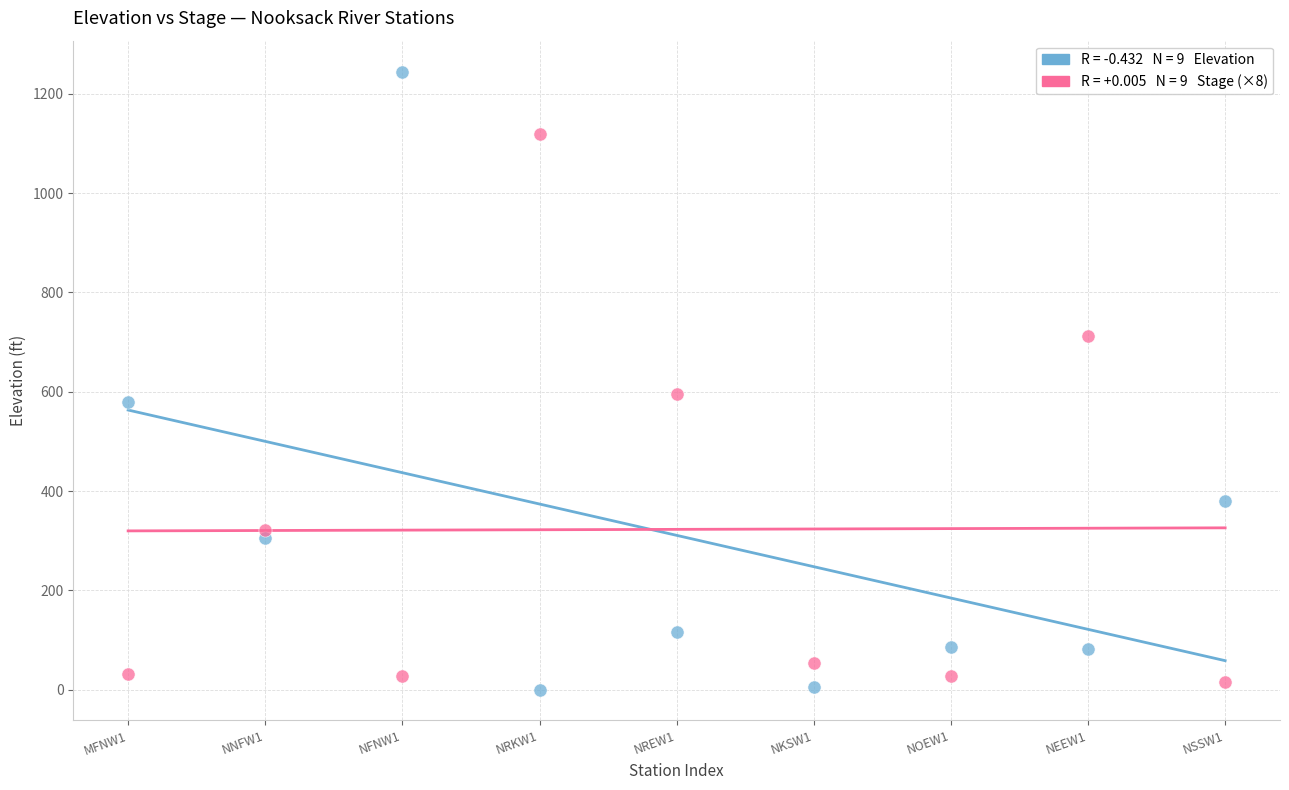

Across all series, what Y value is closest to 622?

596.1